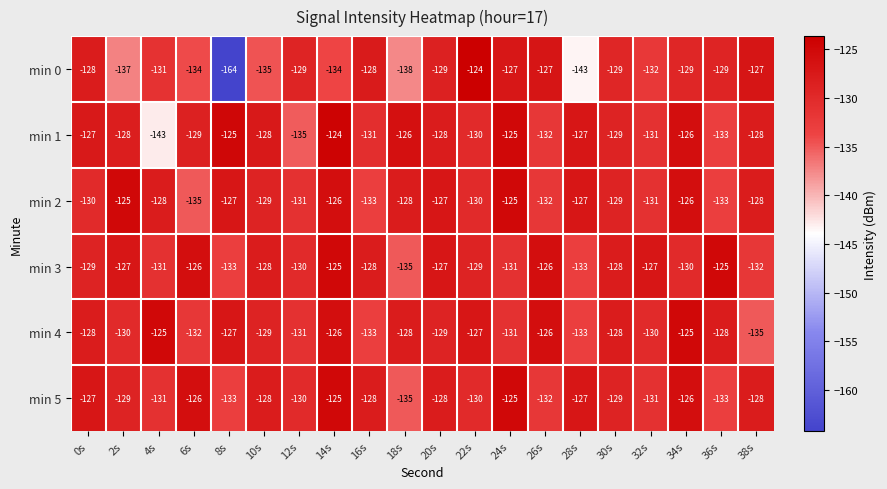

What is the maximum value shown in the chart?

-124